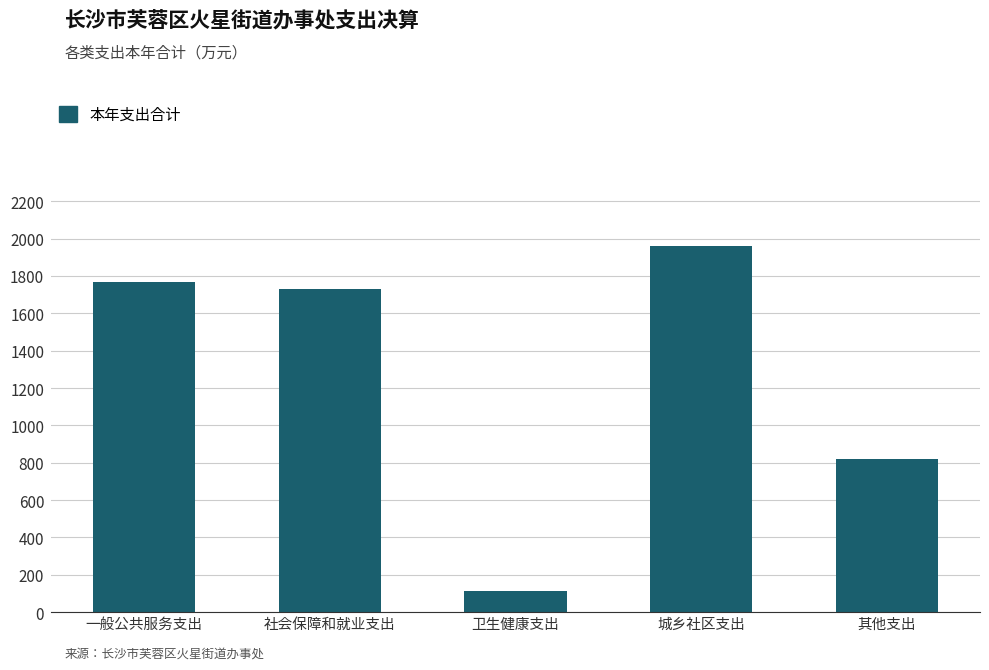

Between 一般公共服务支出 and 城乡社区支出, which is larger?

城乡社区支出